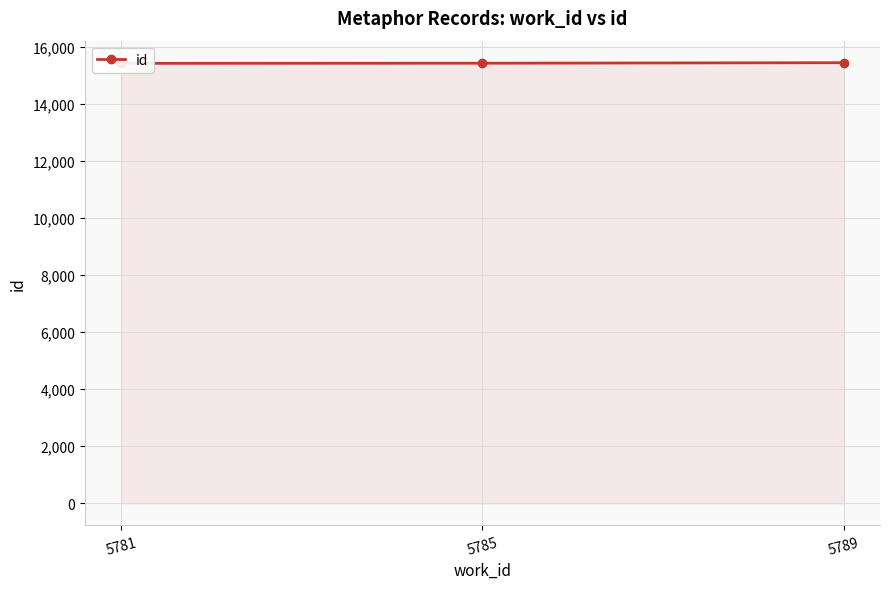

Does the chart display data point markers on the line(s)?

Yes